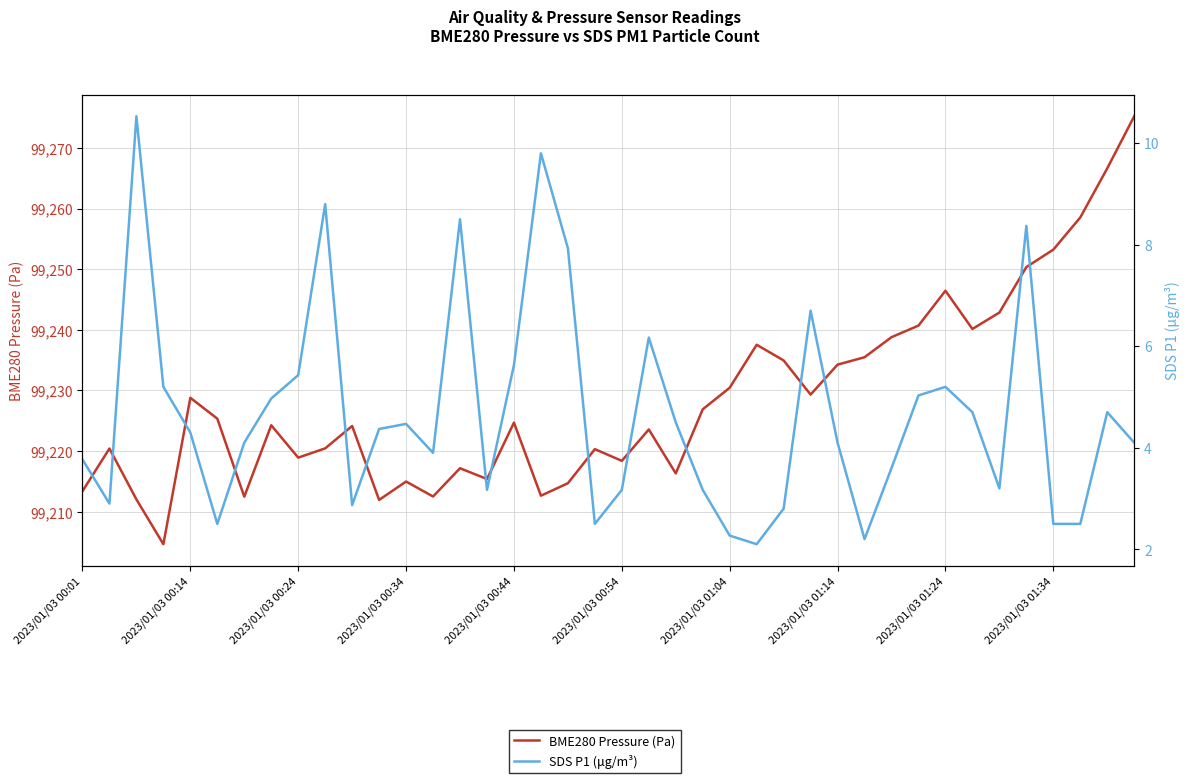

True or false: BME280 Pressure (Pa) and SDS P1 (μg/m³) cross at least once.

False